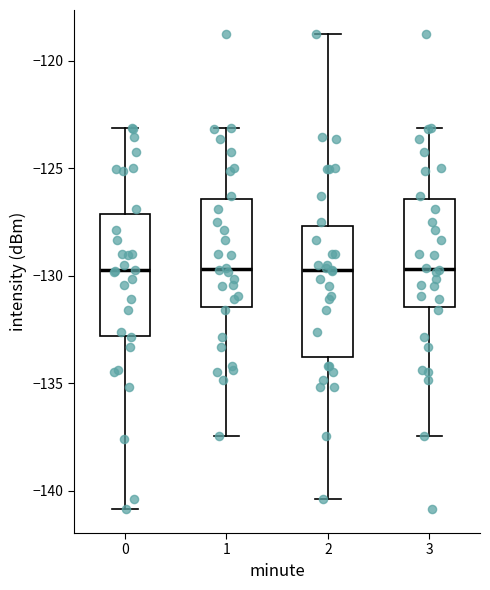

Reading left to right, read every box against the y-axis: the position of its median line, the range the box covers, and the ends of its whiskers. The values are not printed on the chart, so give them approximately, as read against the axis.

0: median -130.0, box -133.0 to -127.0, whiskers -141.0 to -123.0
1: median -129.5, box -131.5 to -126.5, whiskers -137.5 to -123.0
2: median -130.0, box -134.0 to -127.5, whiskers -140.5 to -118.5
3: median -129.5, box -131.5 to -126.5, whiskers -137.5 to -123.0